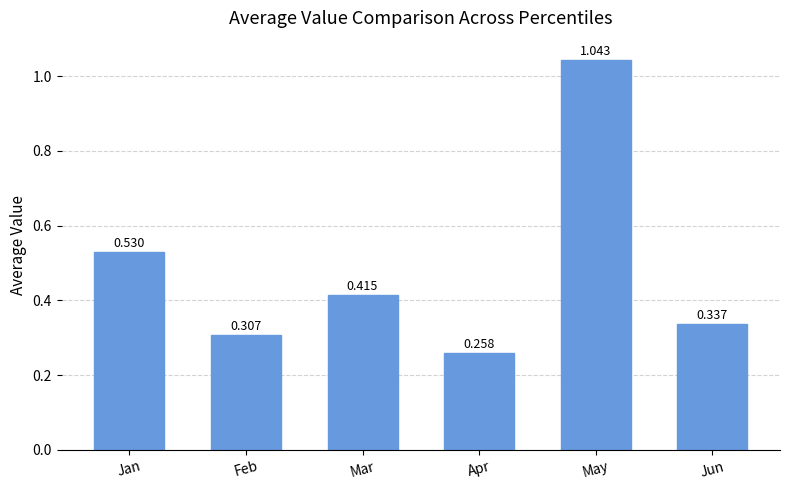

List the labels in order of value, largest first.

May, Jan, Mar, Jun, Feb, Apr